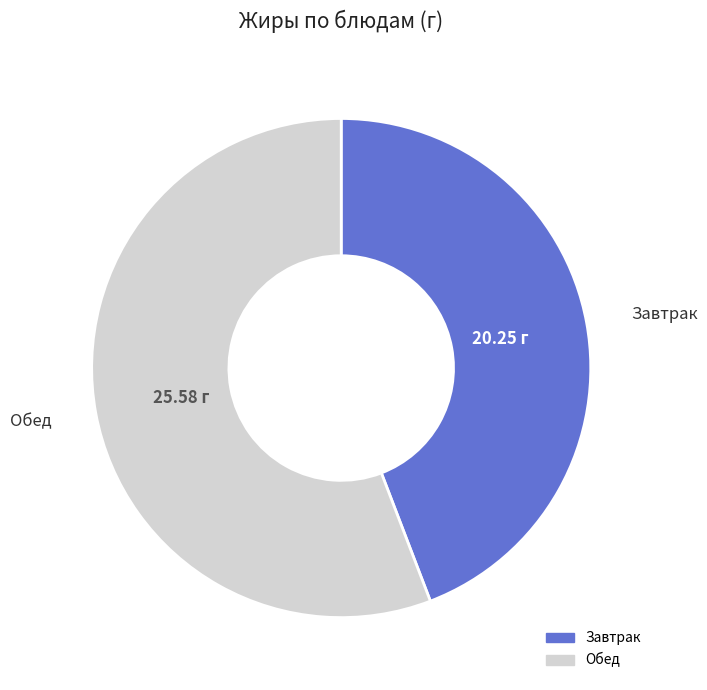

Is there a majority slice in this chart?

Yes